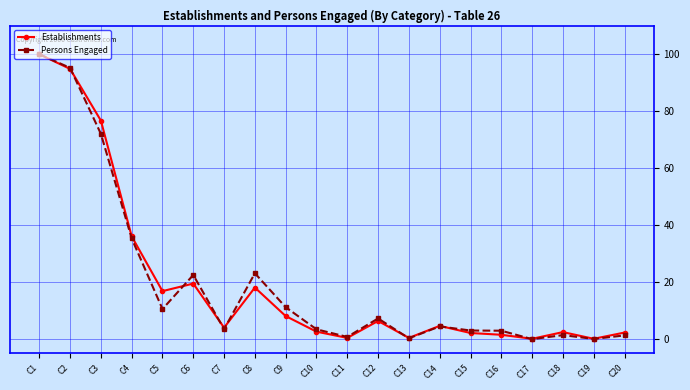

What is the value of the Establishments point at the 1st from the left?

100.0